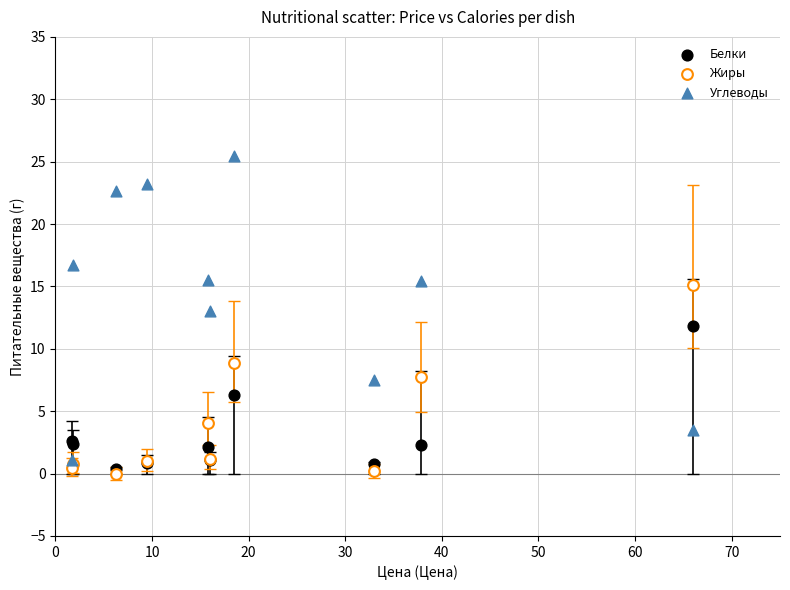

What are all the series names shown in the legend?

Белки, Жиры, Углеводы